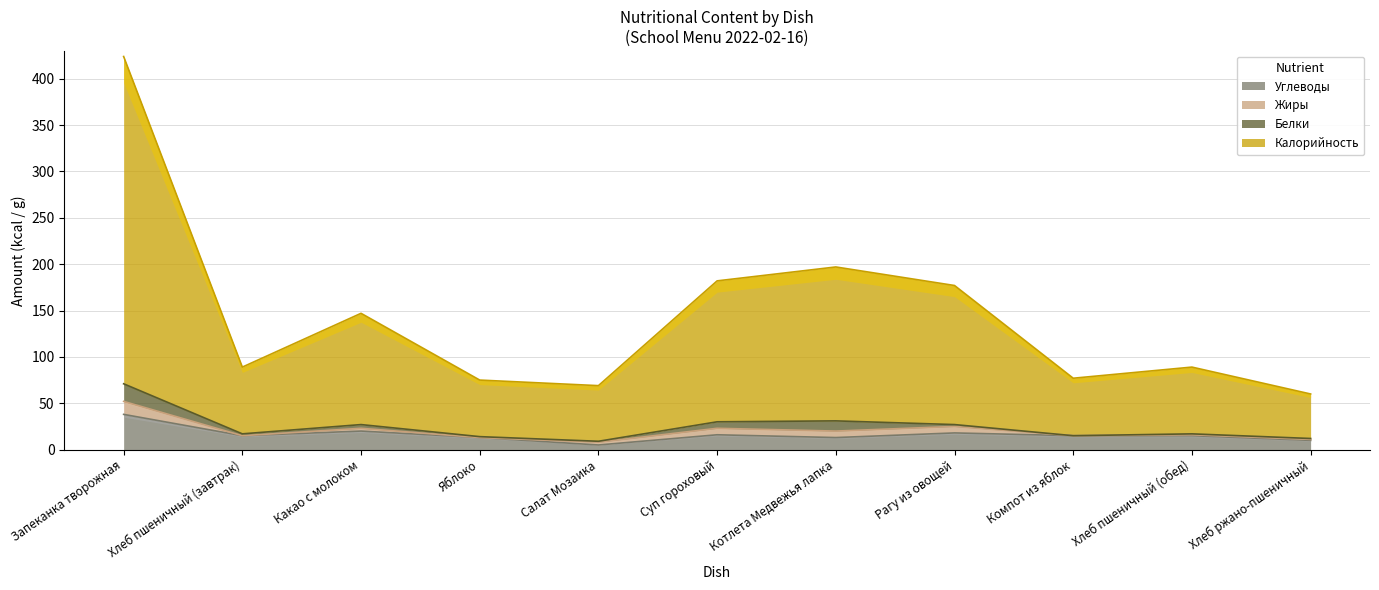

What is the total value across all series at Рагу из овощей?

195